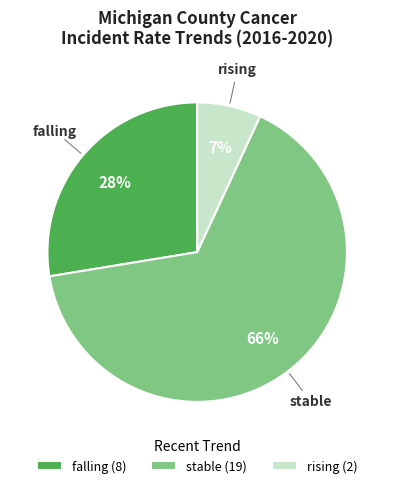

Rank the categories by value from lowest to highest.

rising, falling, stable